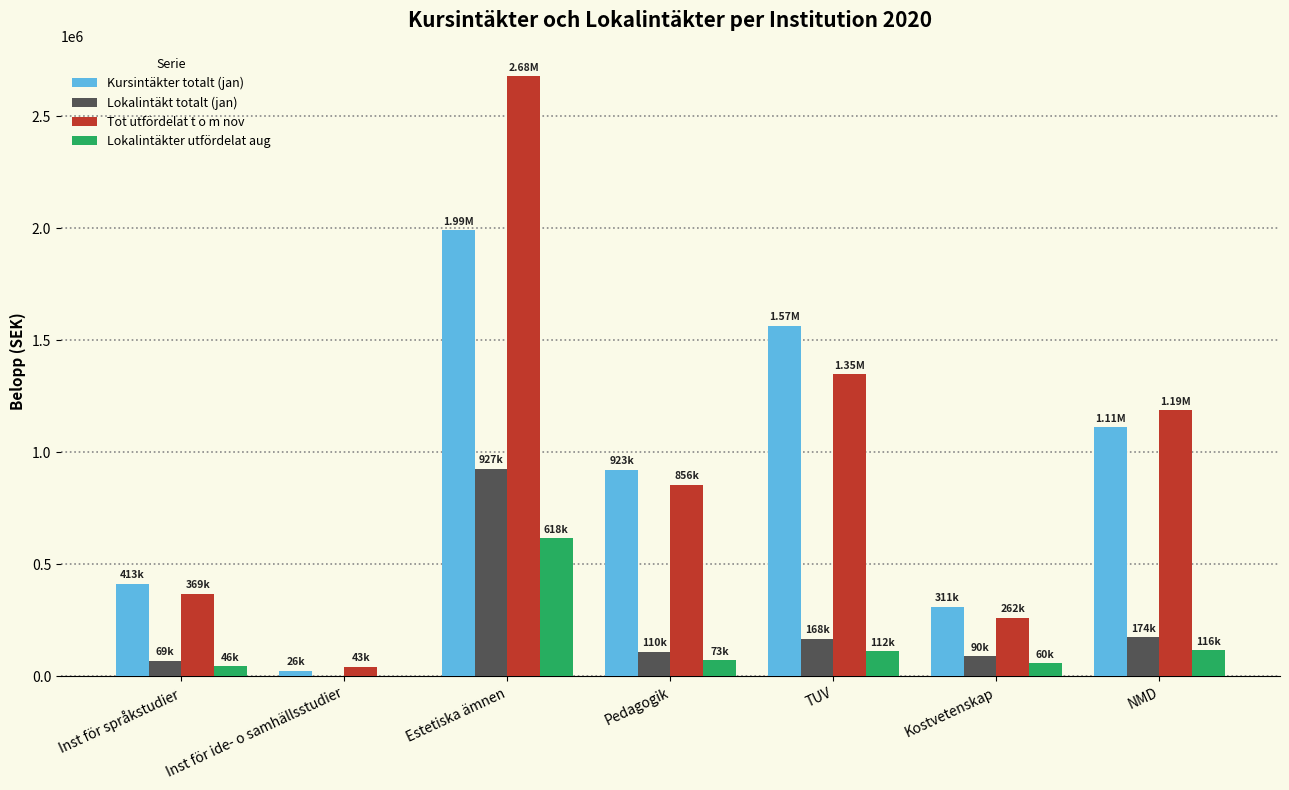

Is the value of Kursintäkter totalt (jan) at Estetiska ämnen greater than the value of Lokalintäkter utfördelat aug at TUV?

Yes